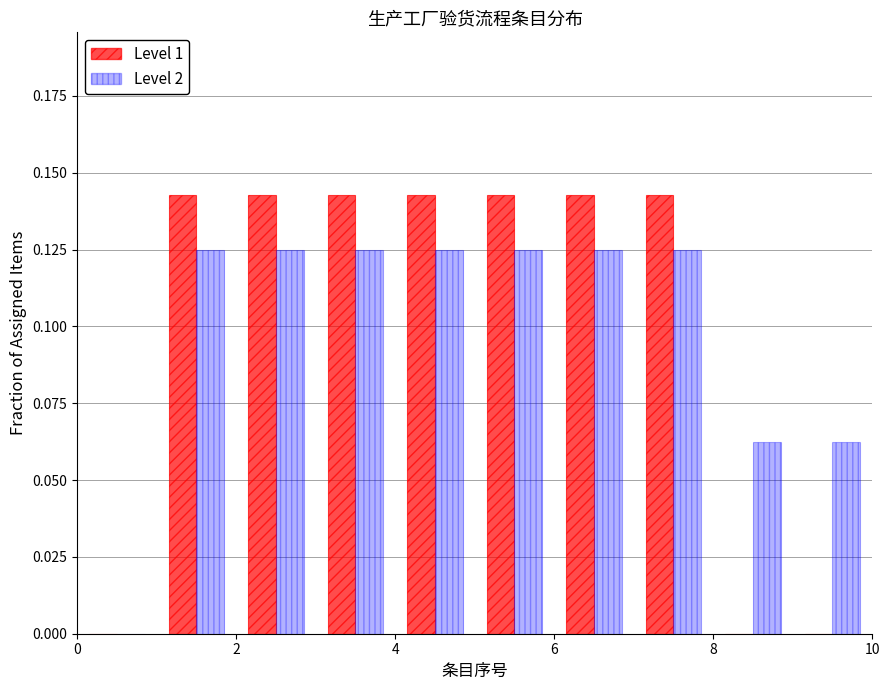

Reading left to right, transcribe this chart: for each range on the x-axis, give the height of each series' bar. The values are not printed on the chart, so give them approximately, as read against the axis.

0 to 1: Level 1=0	Level 2=0
1 to 2: Level 1=0.145	Level 2=0.125
2 to 3: Level 1=0.145	Level 2=0.125
3 to 4: Level 1=0.145	Level 2=0.125
4 to 5: Level 1=0.145	Level 2=0.125
5 to 6: Level 1=0.145	Level 2=0.125
6 to 7: Level 1=0.145	Level 2=0.125
7 to 8: Level 1=0.145	Level 2=0.125
8 to 9: Level 1=0	Level 2=0.065
9 to 10: Level 1=0	Level 2=0.065